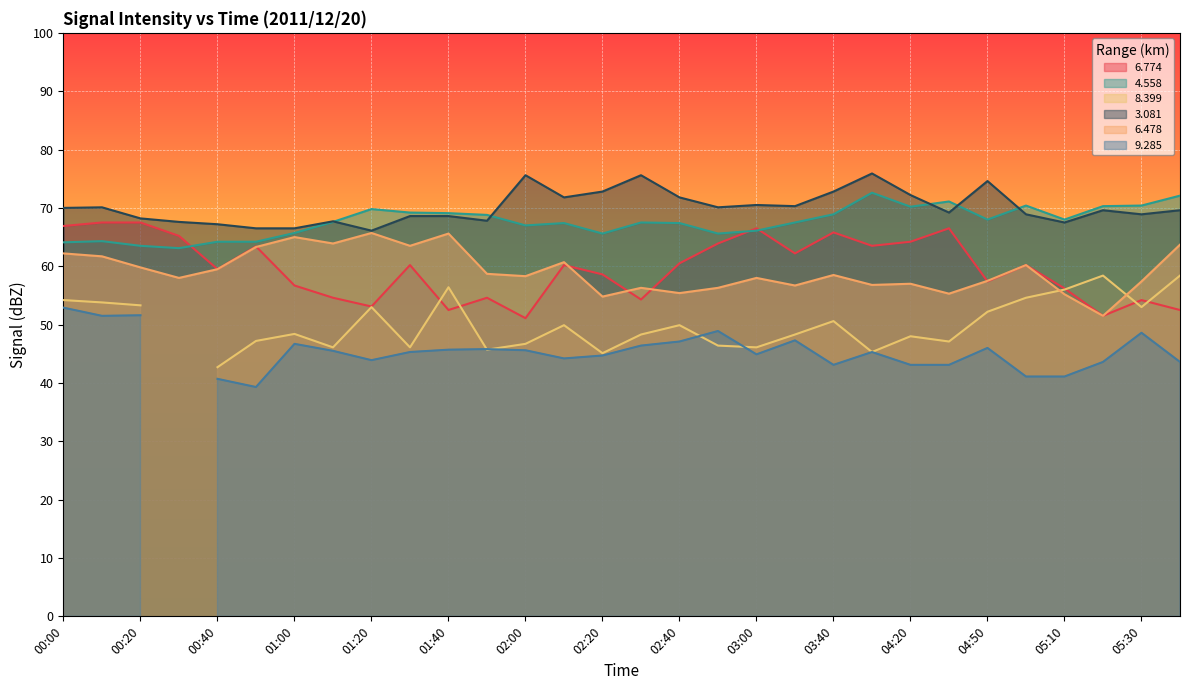

At which category does the chart reach its minimum across all series?

02:00